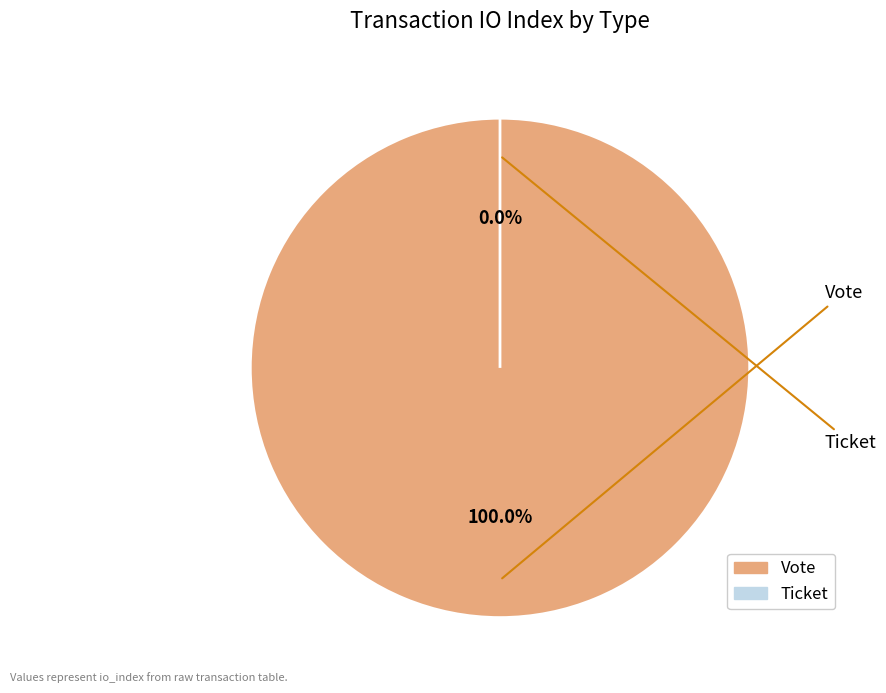

To the nearest percent, what is the average slice percentage?

50%